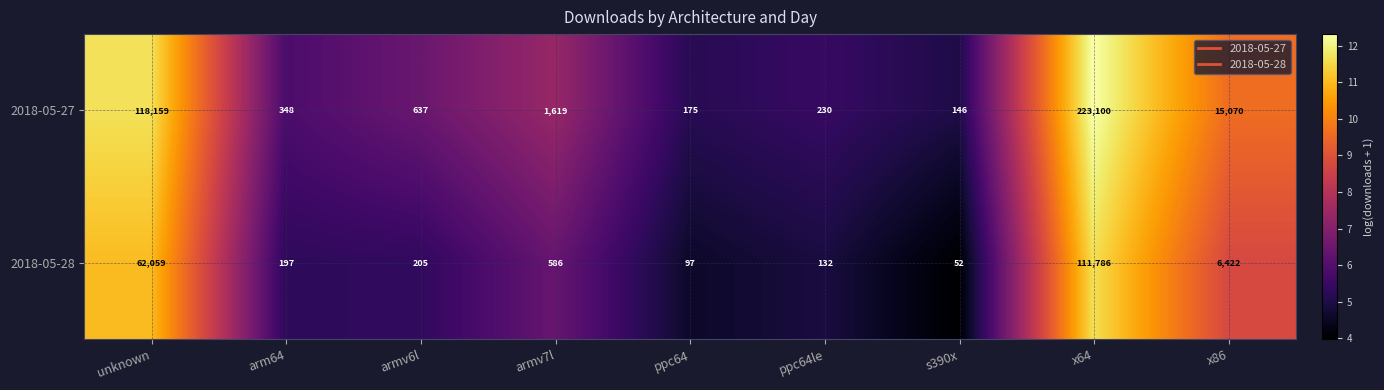

What is the smallest value displayed?

52